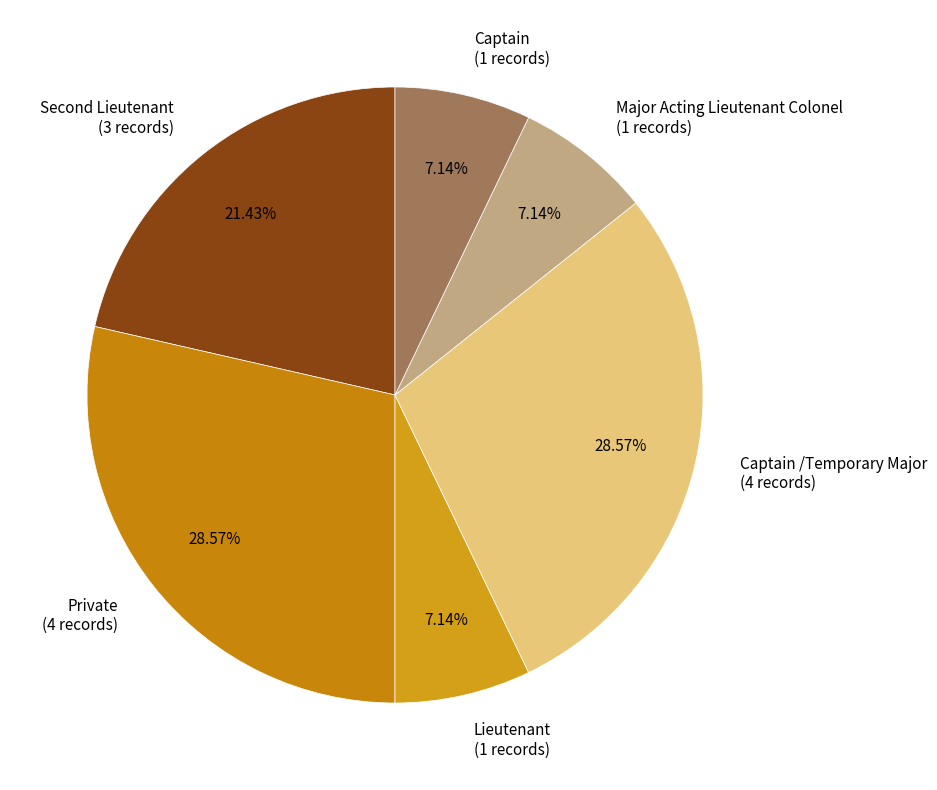

Does any single category account for the majority?

No